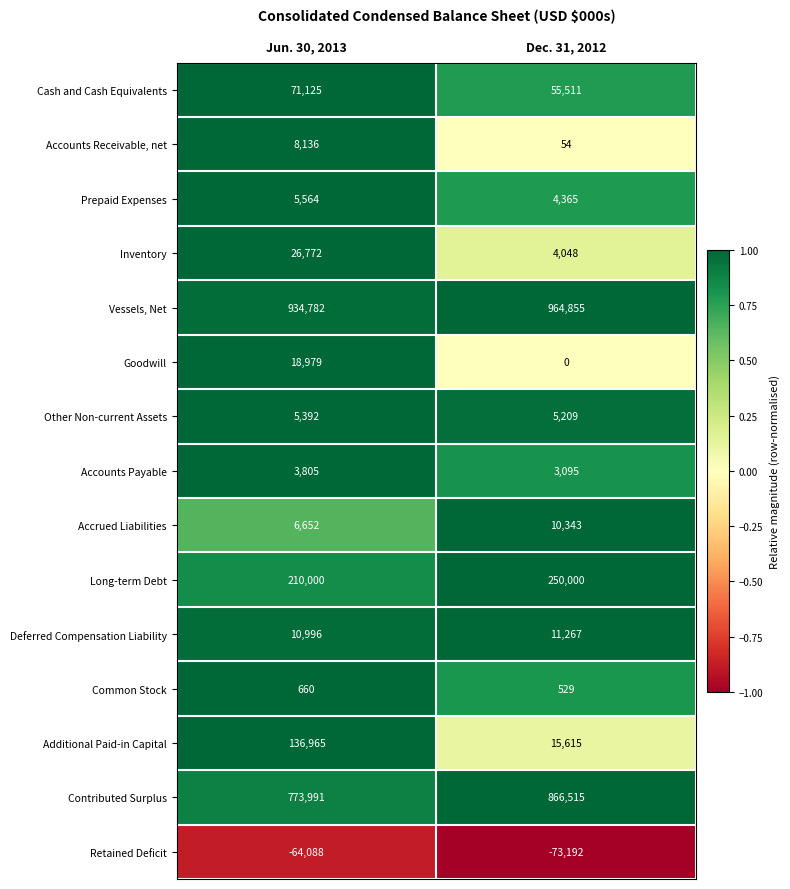

The Common Stock series shows 347 at Dec. 31, 2012. True or false?

False